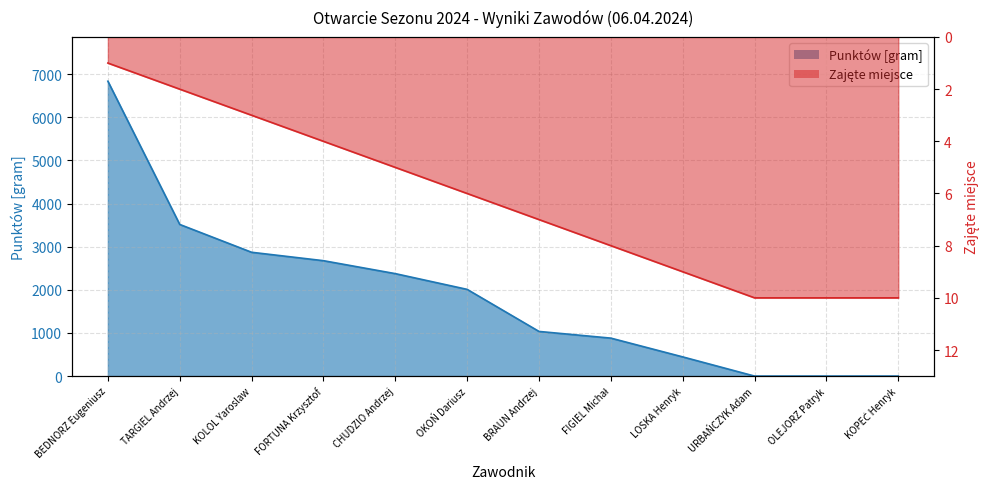

What is the value of the 5th point from the left?

2375